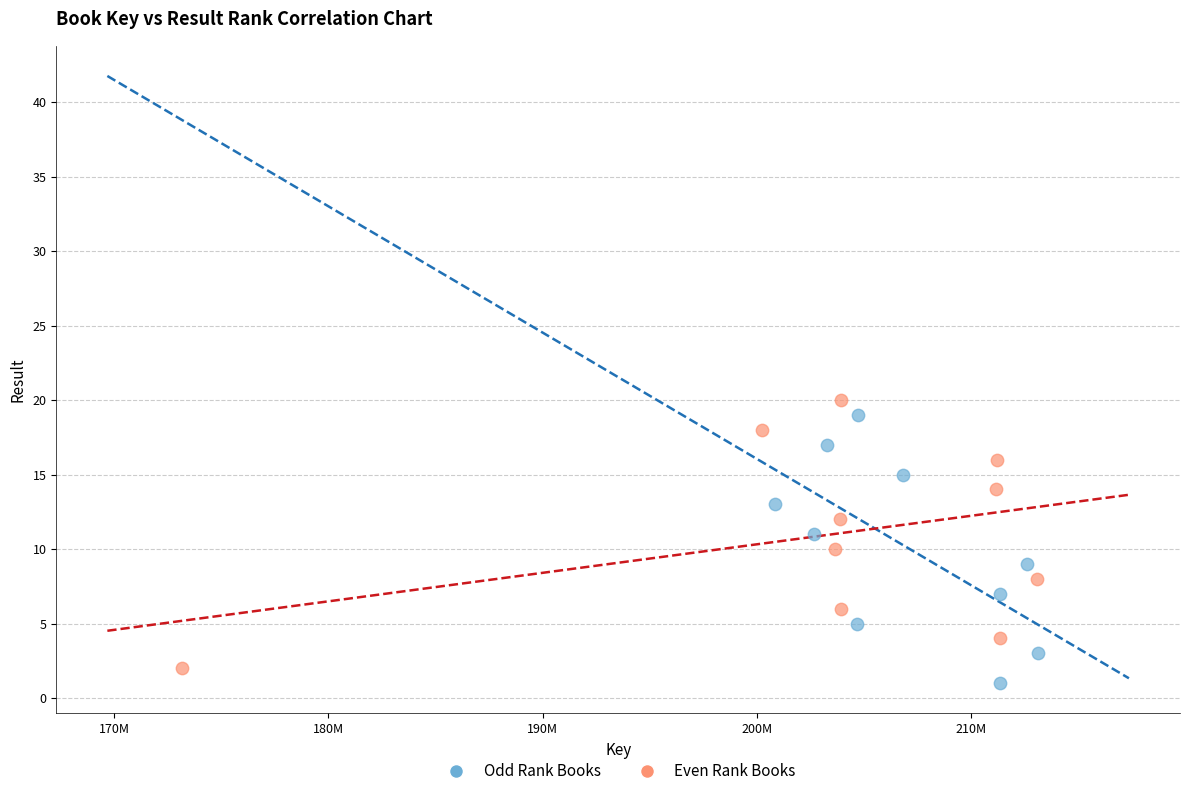

What are all the series names shown in the legend?

Odd Rank Books, Even Rank Books